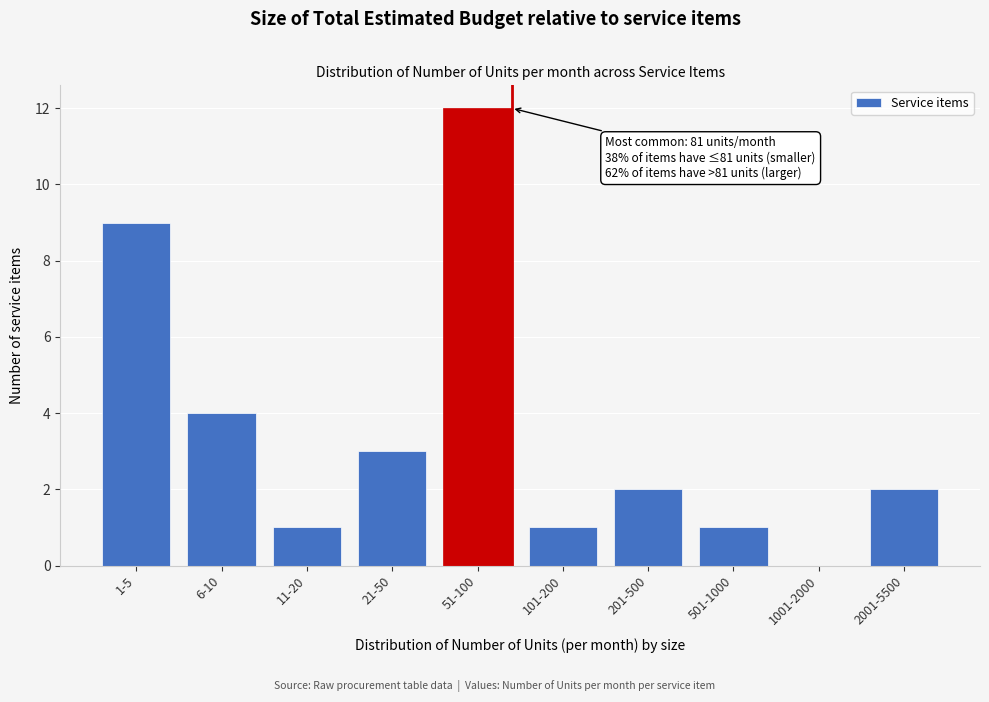

Reading left to right, extract all data points from this chart.

1-5=9	6-10=4	11-20=1	21-50=3	51-100=12	101-200=1	201-500=2	501-1000=1	1001-2000=0	2001-5500=2